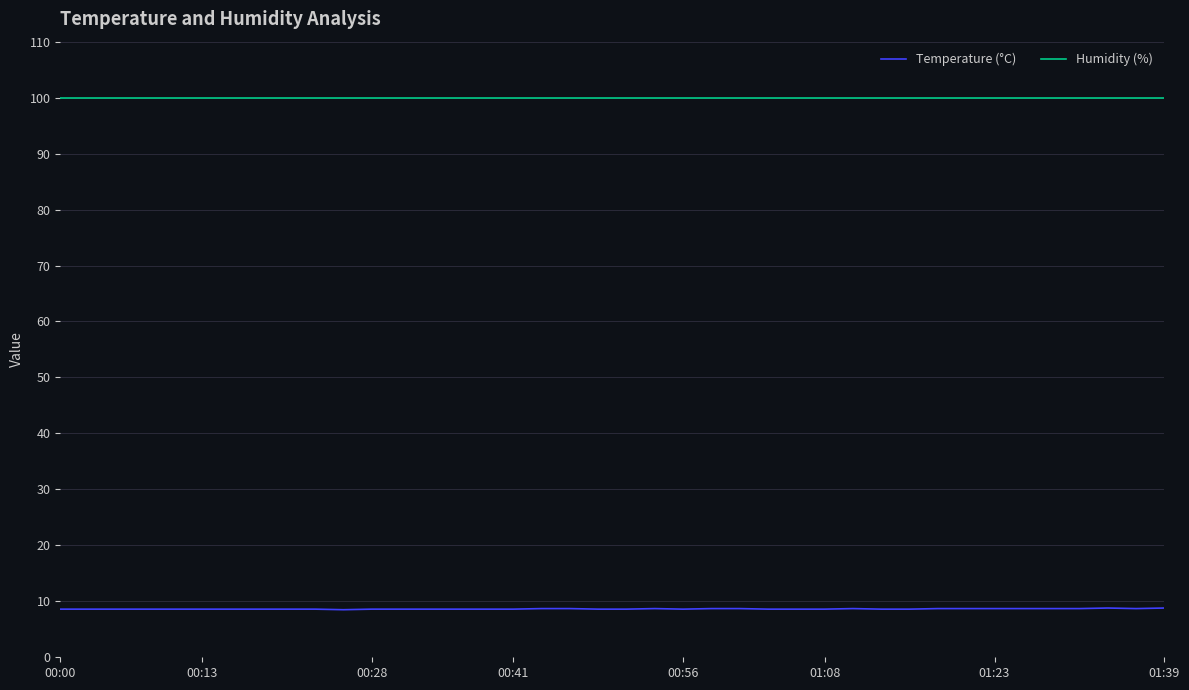

List the series in order of their overall mean, lowest first.

Temperature (°C), Humidity (%)